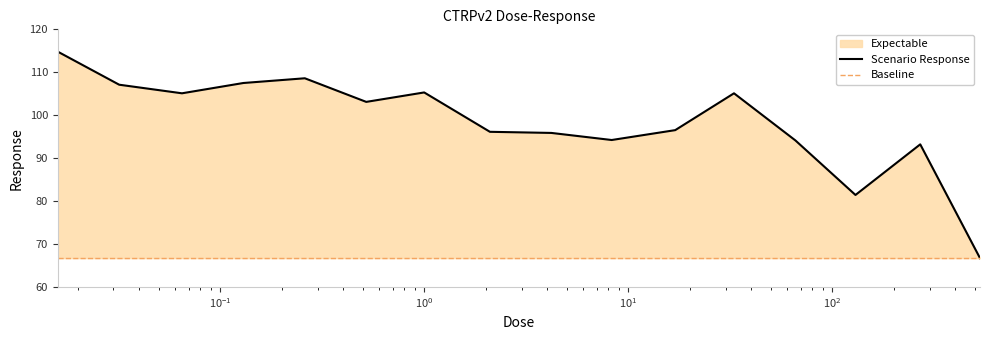

How many values are below 103?

8